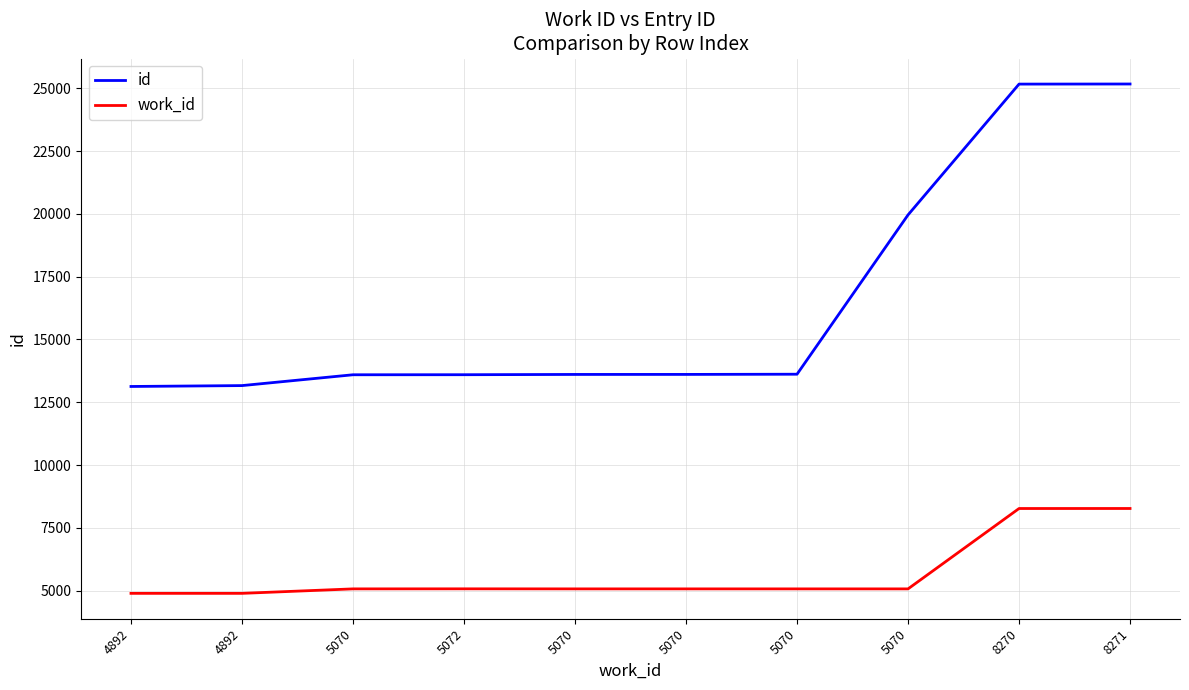

Rank the series by their average value, from highest to lowest.

id, work_id